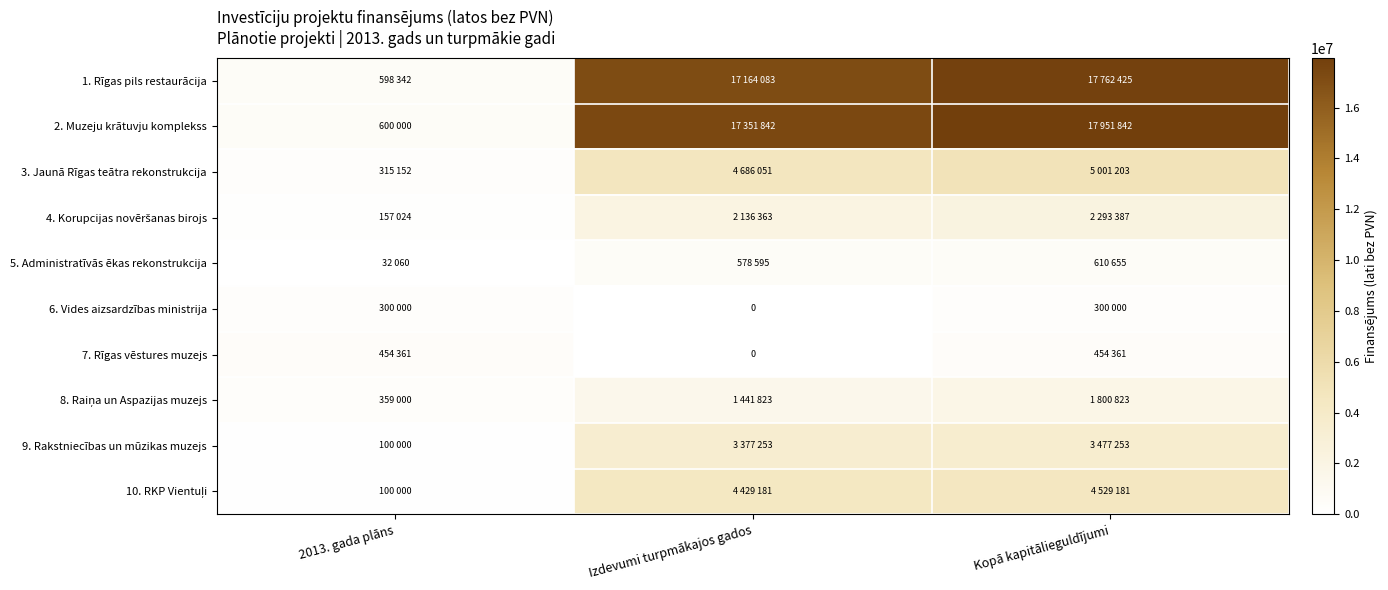

What is the approximate value of 8. Raiņa un Aspazijas muzejs at Kopā kapitālieguldījumi, to the nearest 10?

1800820